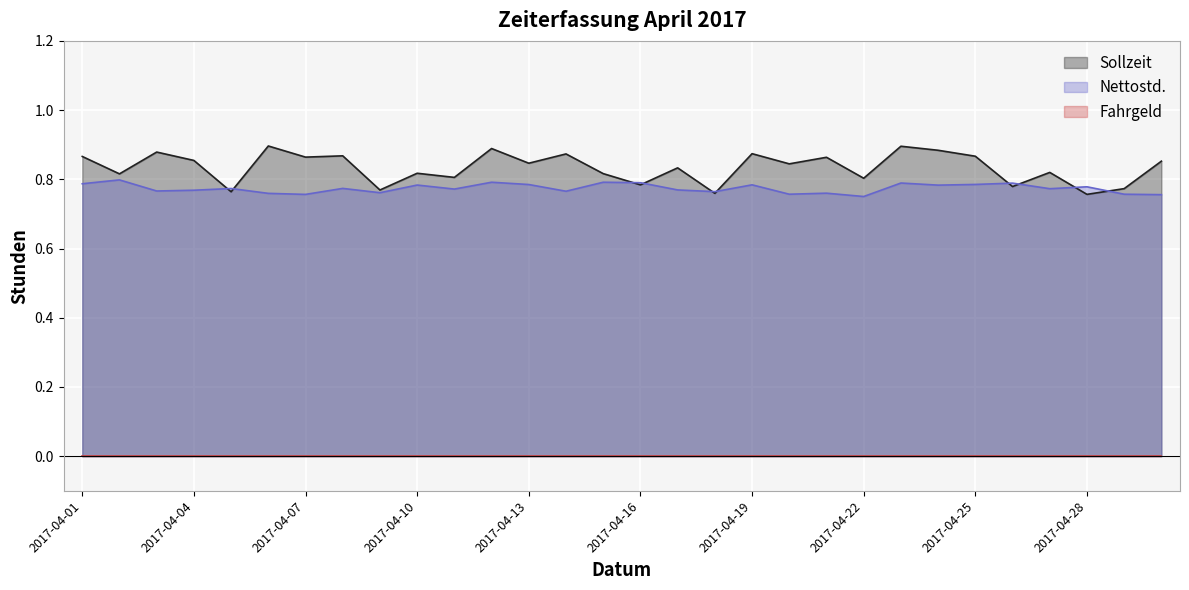

The value of Sollzeit at 2017-04-12 is -1.1. True or false?

False